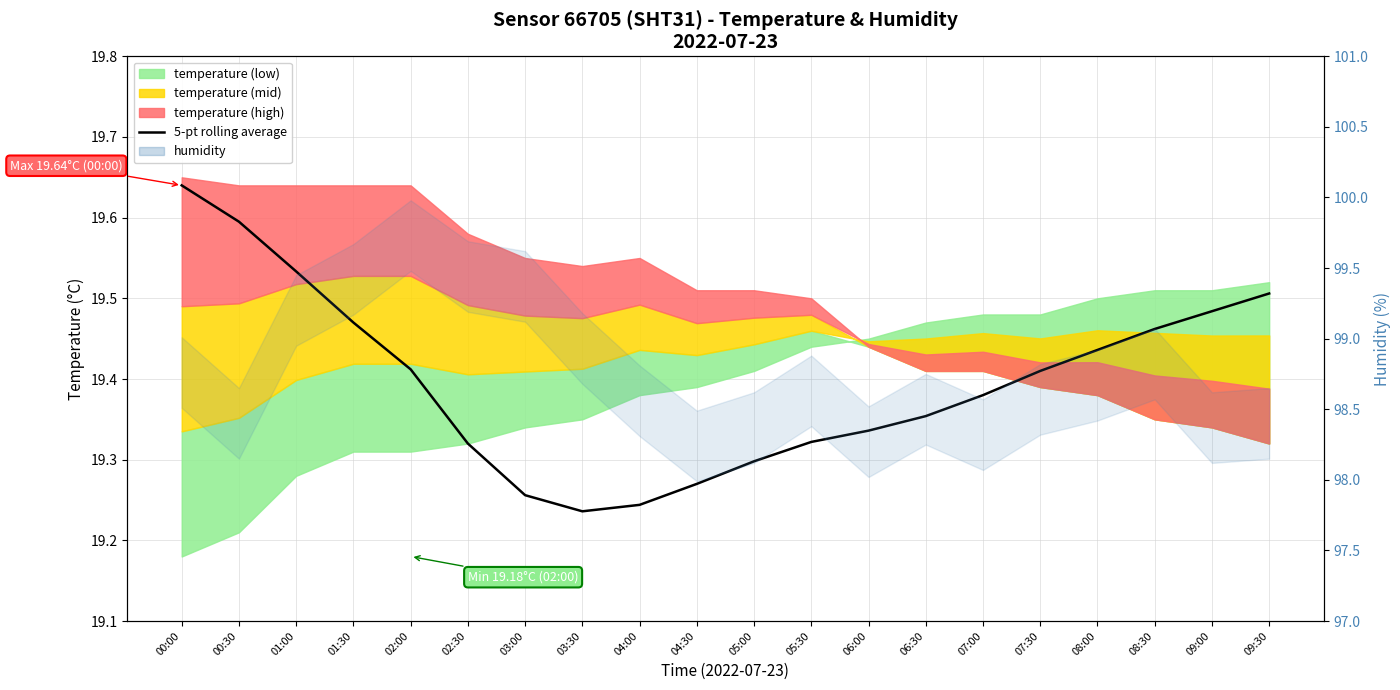

What is the label of the 6th point from the left?

02:30